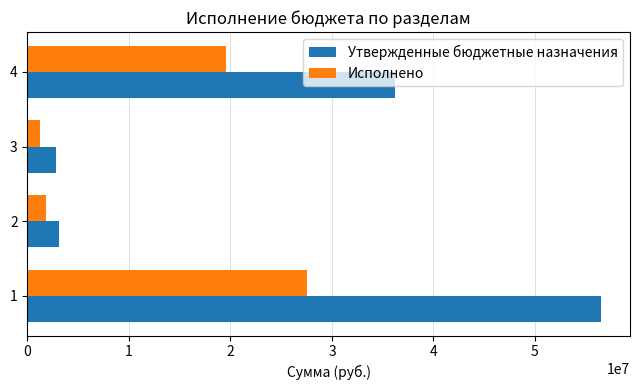

Which series has the largest total across all categories?

Утвержденные бюджетные назначения